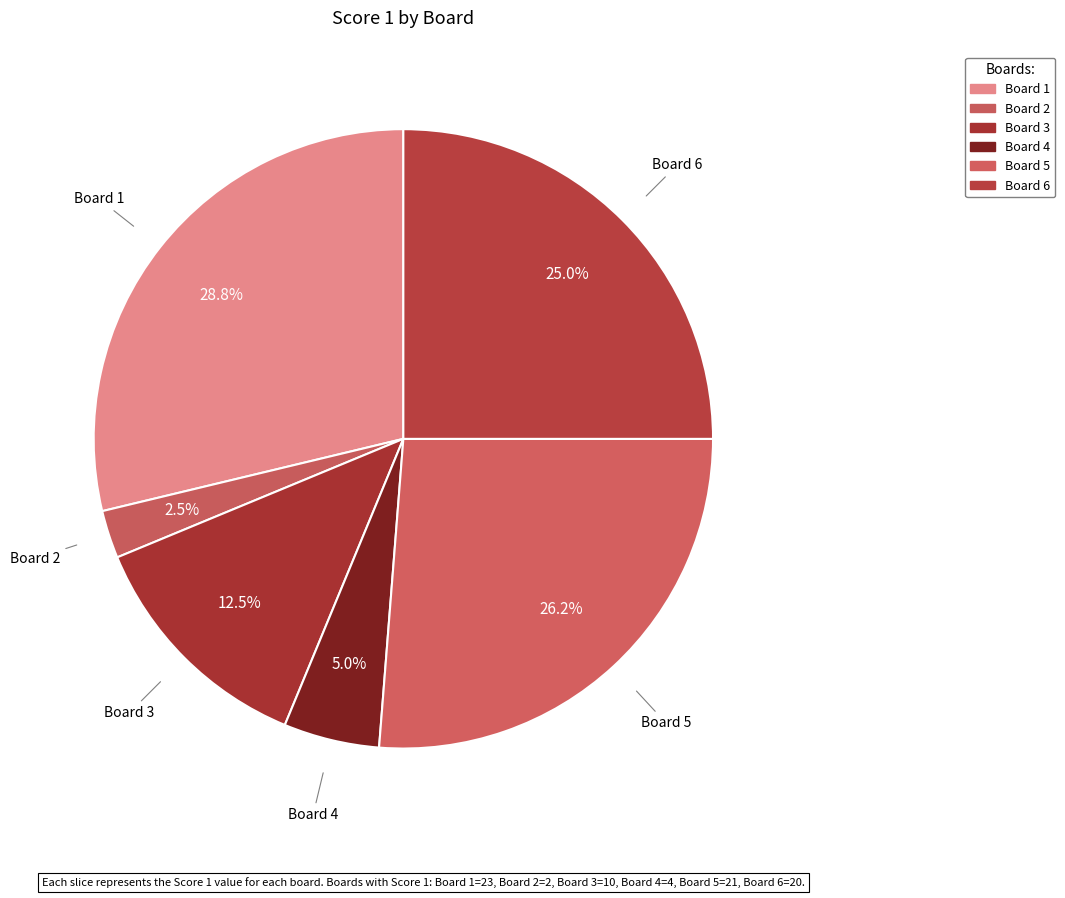

Count the number of slices in the pie.

6